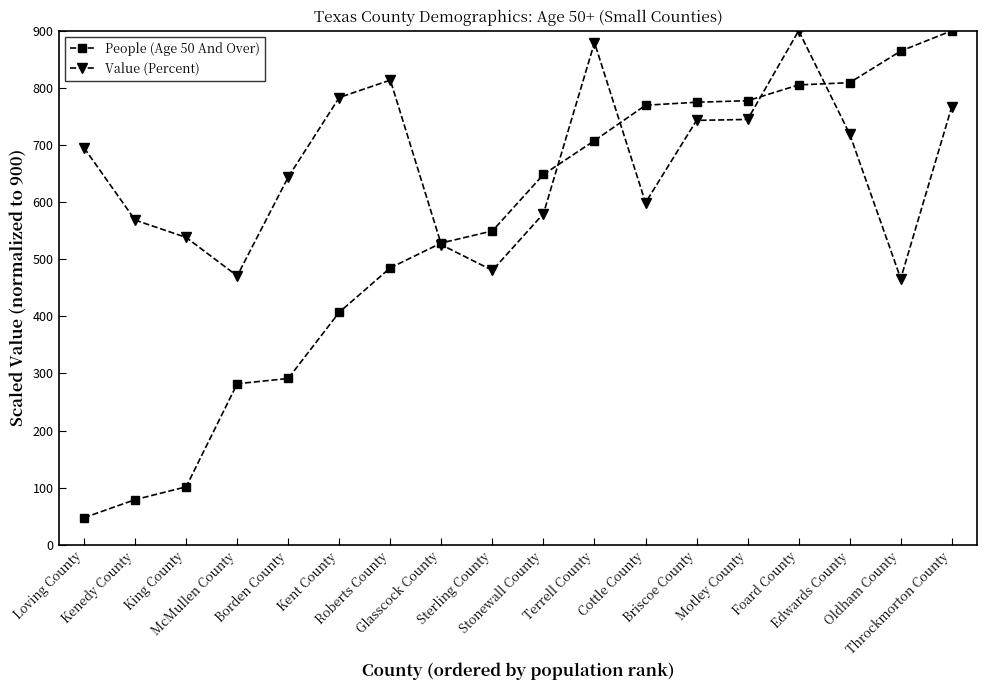

What is the smallest value displayed?

47.4